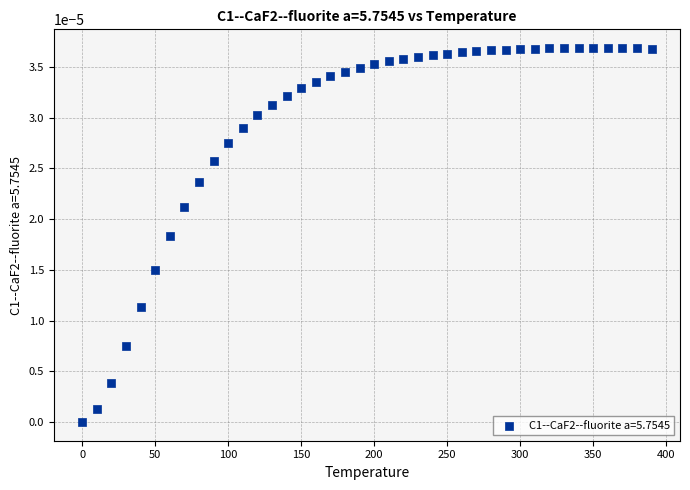

What is the range of X values (max minus min)?

390.0